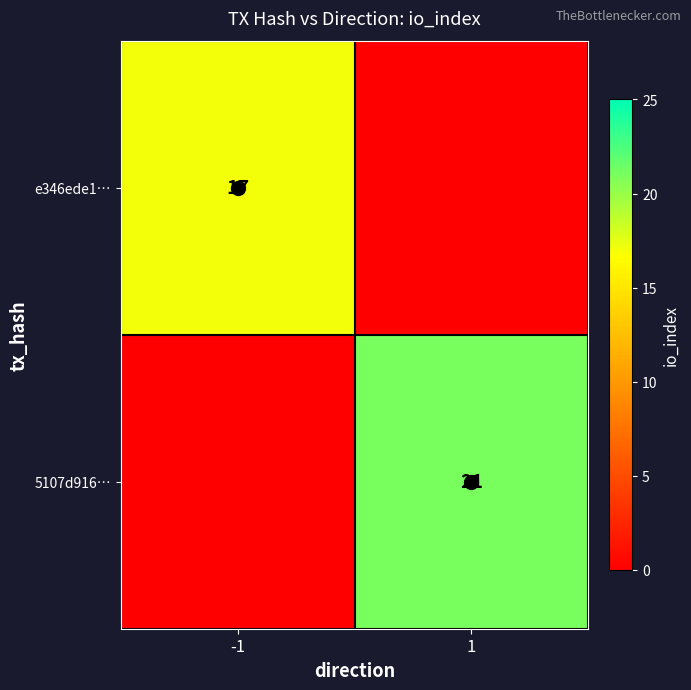

How many values in 5107d916… are above zero?

1